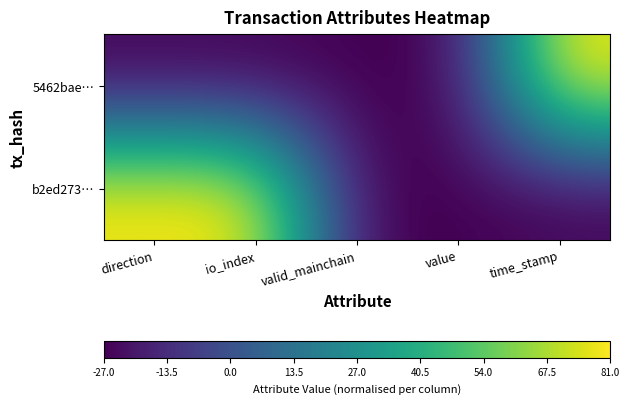

Reading left to right, list all the values displayed in this chart.

5462bae…: direction=-27	io_index=-27	valid_mainchain=-27	value=-27	time_stamp=81
b2ed273…: direction=81	io_index=81	valid_mainchain=-27	value=-27	time_stamp=-27